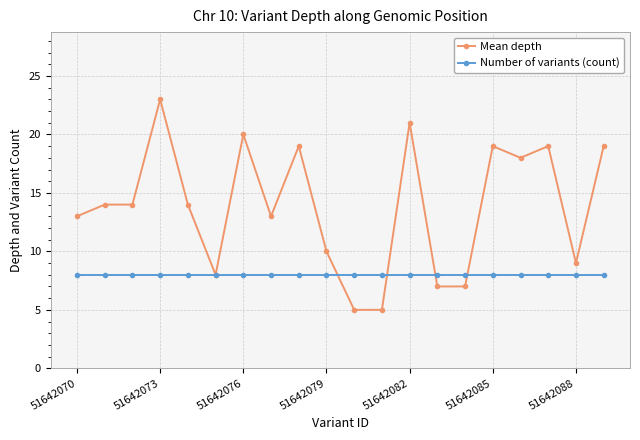

What is the lowest value of the Number of variants (count) series?

8